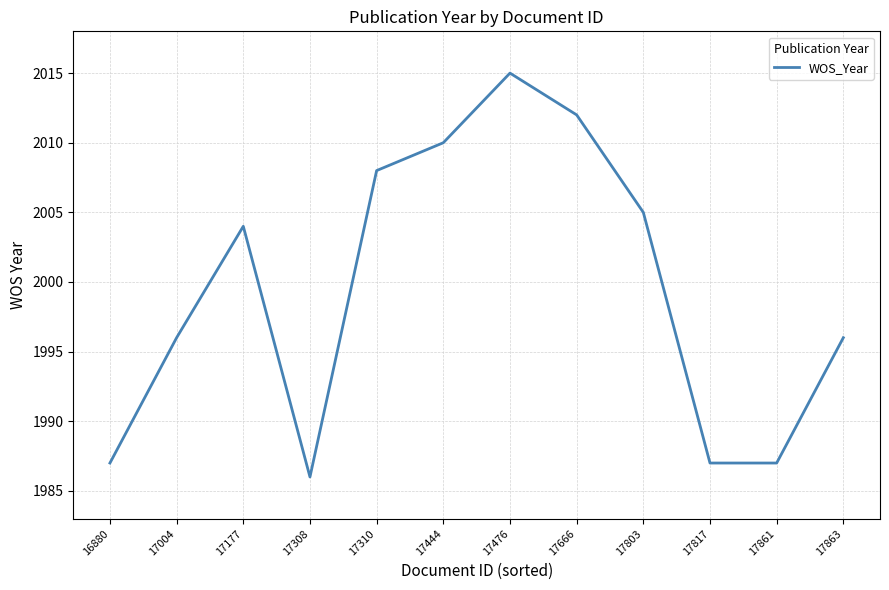

Which has a higher value, 17308 or 17476?

17476